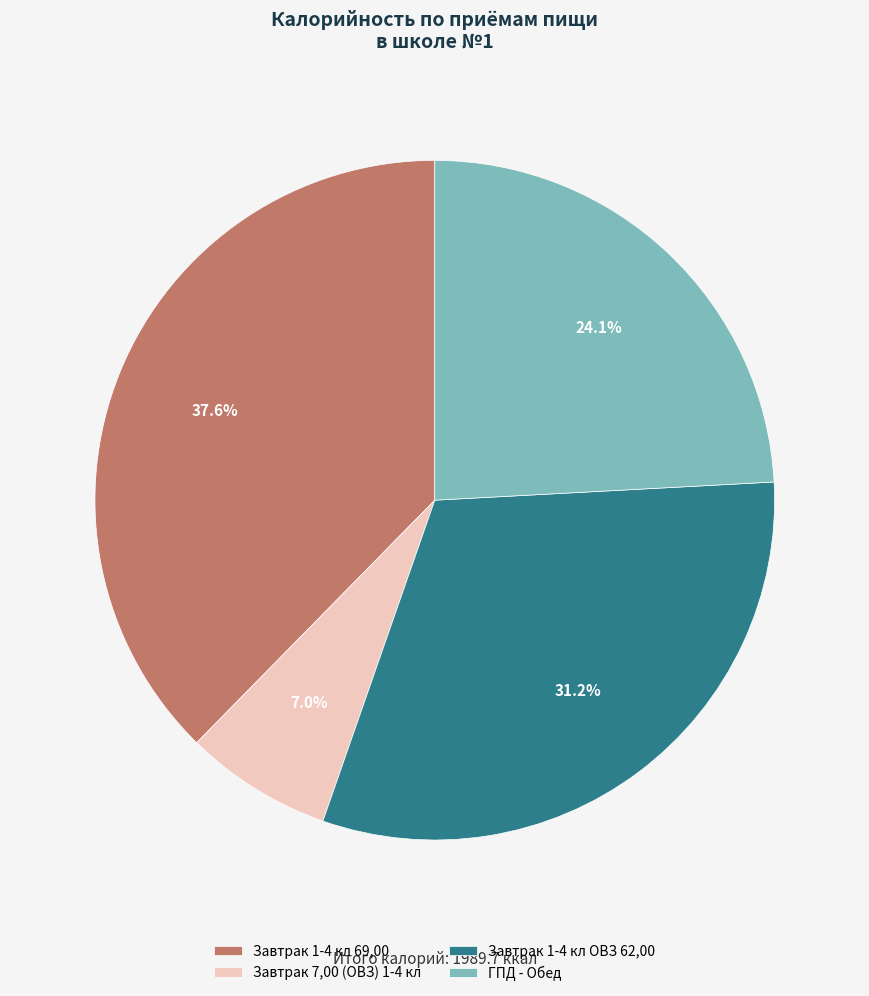

The Завтрак 1-4 кл ОВЗ 62,00 slice represents 31% of the pie. True or false?

True